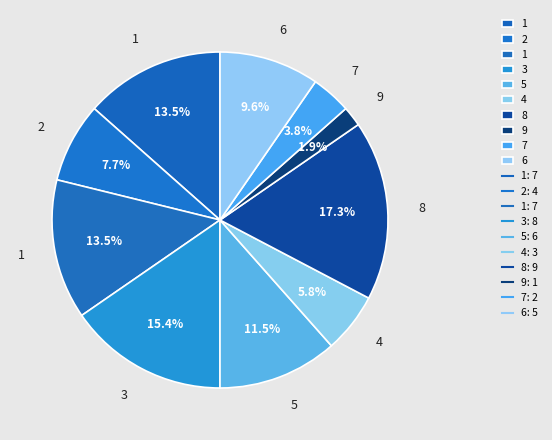

Count the number of slices in the pie.

10